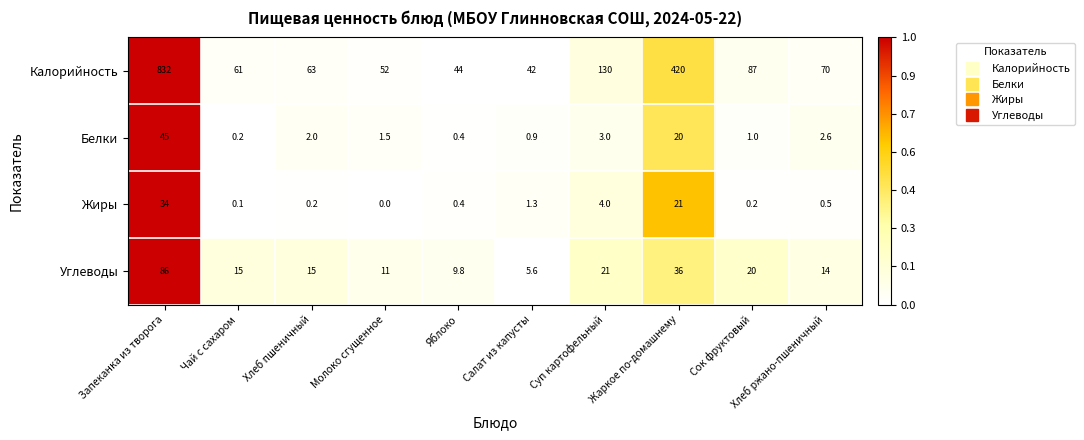

Is it true that Калорийность equals 70.0 at Хлеб ржано-пшеничный?

True